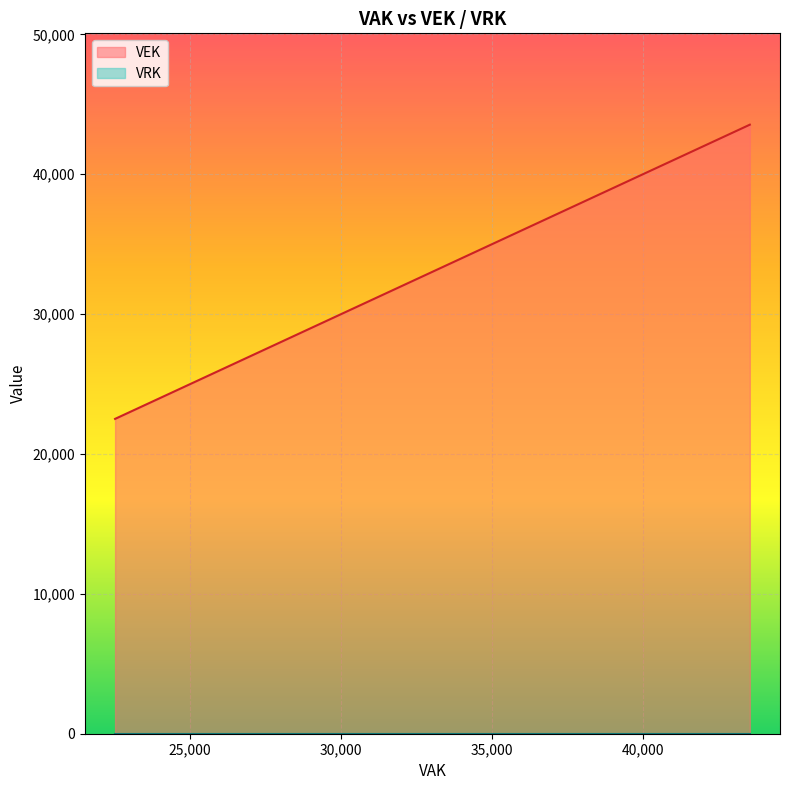

What is the greatest value displayed?

43545